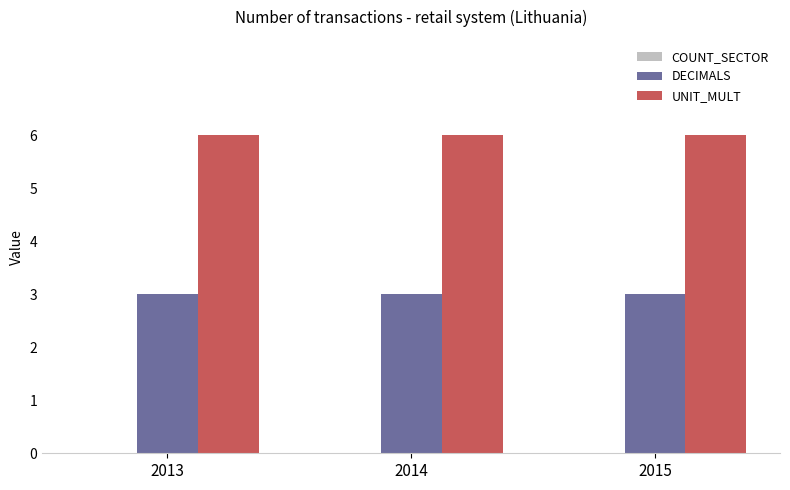

What is the total value across all series at 2015?

9